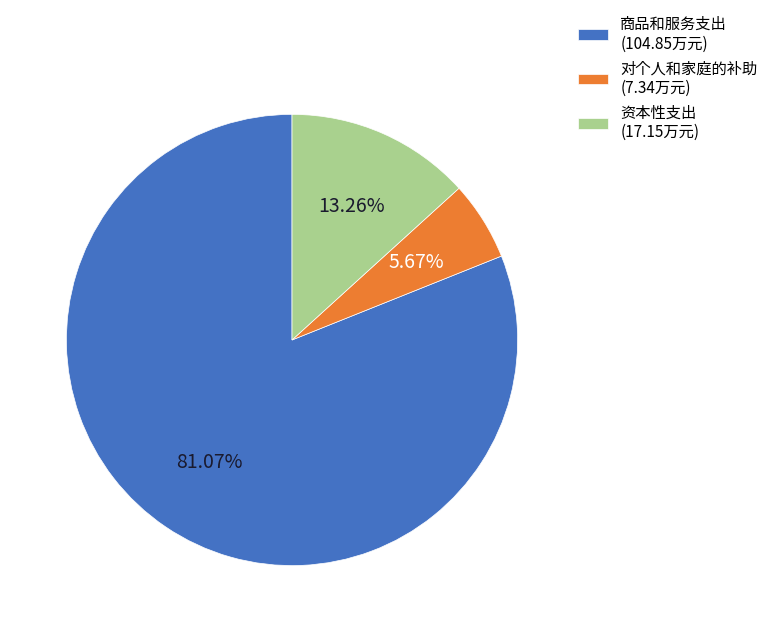

Which slice is the largest?

商品和服务支出